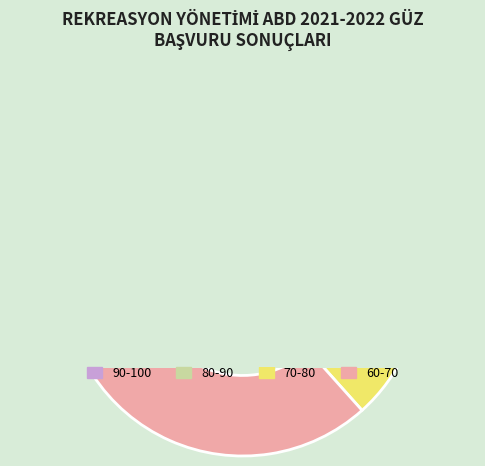

Does any single category account for the majority?

Yes